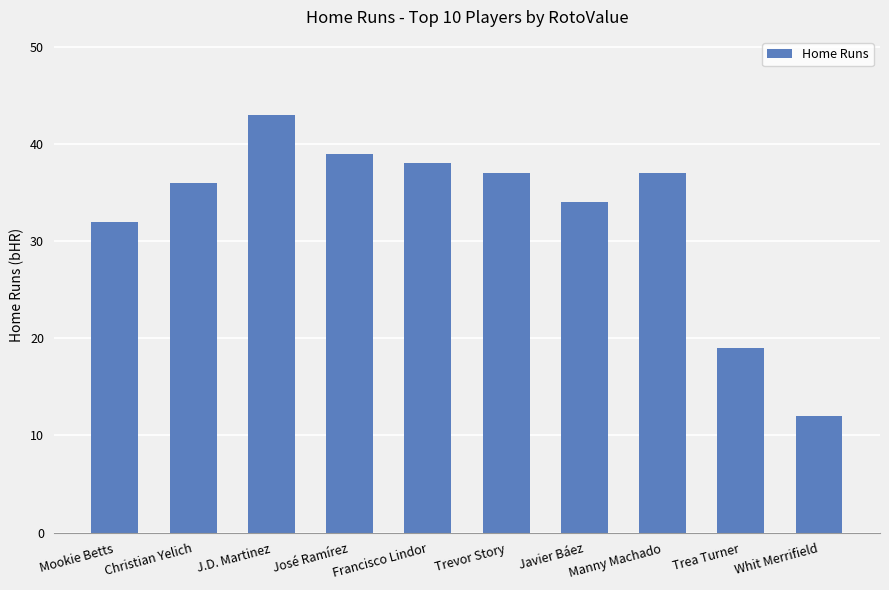

Which label corresponds to the smallest value in the chart?

Whit Merrifield